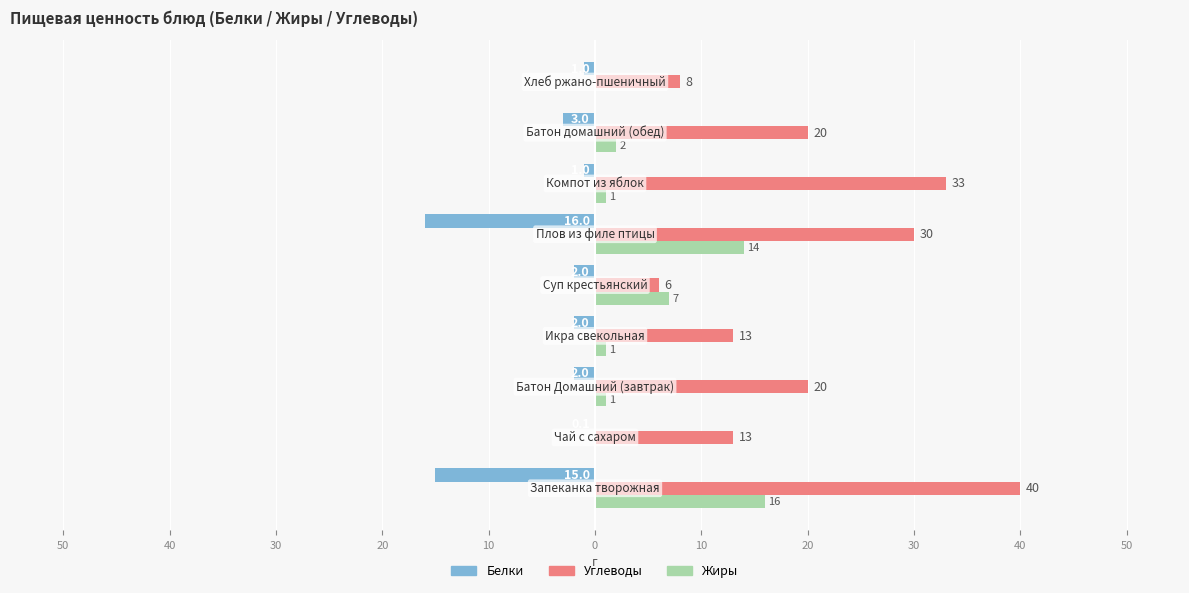

How many bars are there in each group?

3